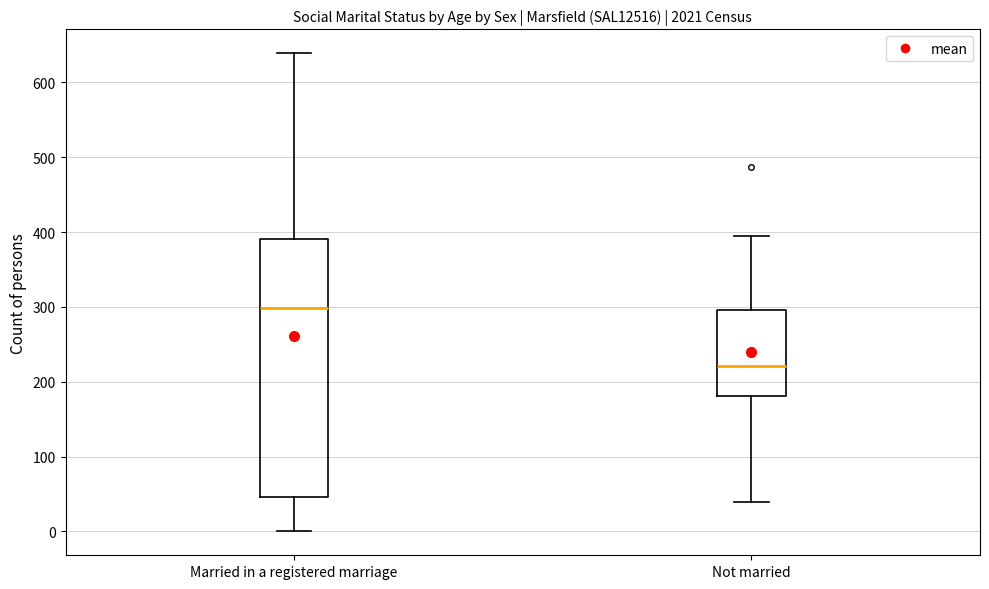

Reading left to right, read every box against the y-axis: the position of its median line, the range the box covers, and the ends of its whiskers. The values are not printed on the chart, so give them approximately, as read against the axis.

Married in a registered marriage: median 300, box 50 to 390, whiskers 0 to 640
Not married: median 220, box 180 to 300, whiskers 40 to 400